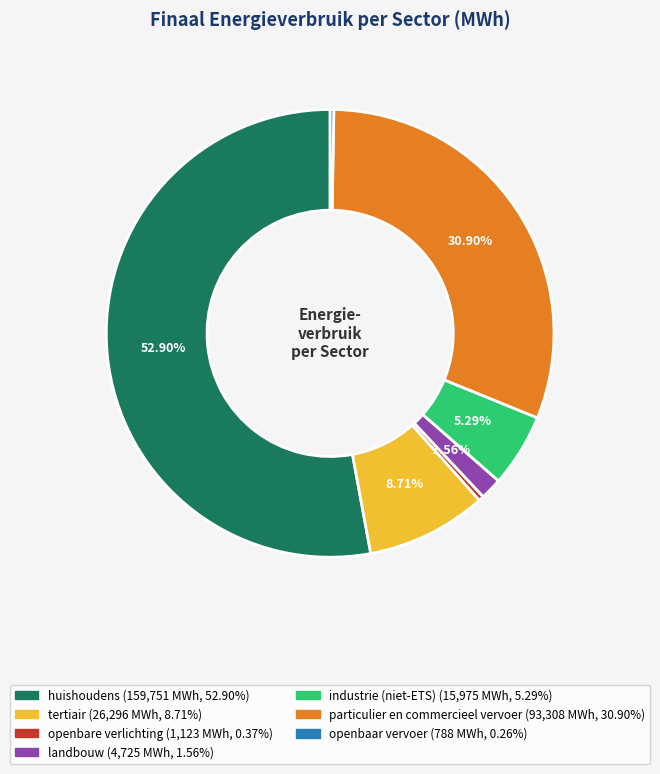

True or false: tertiair accounts for 20% of the total.

False